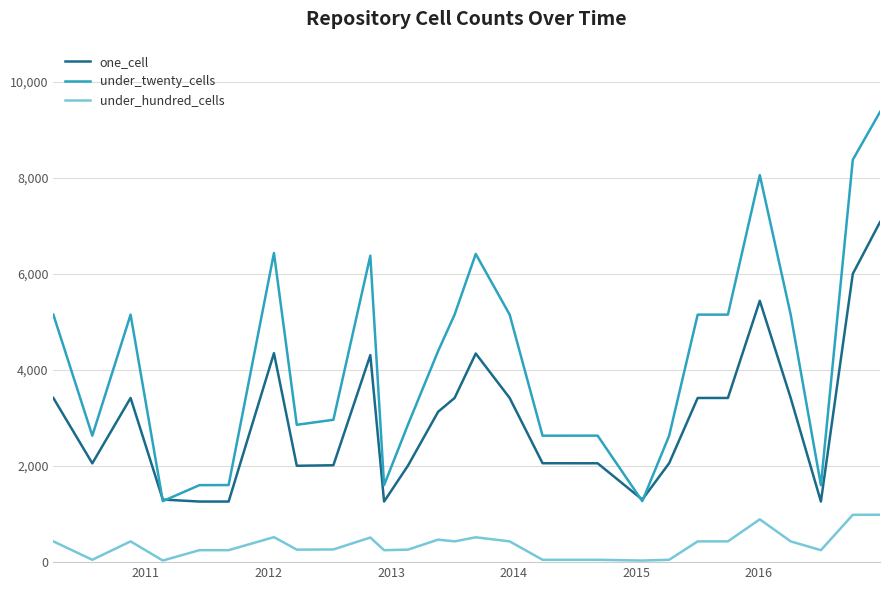

Which series has the largest range (max minus min)?

under_twenty_cells